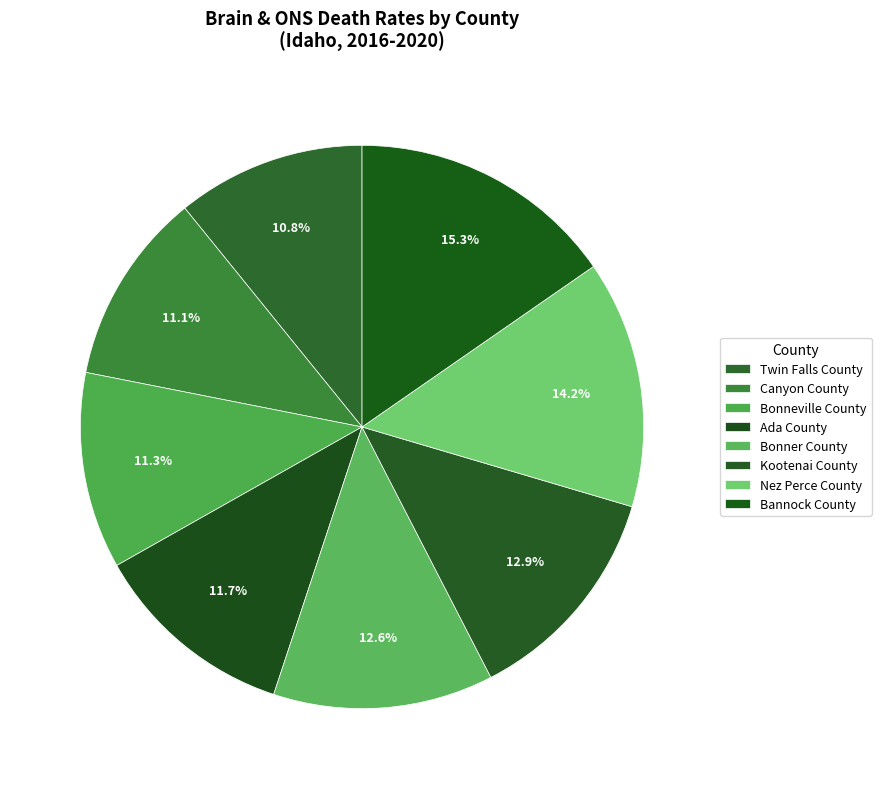

To the nearest percent, what is the combined percentage of Nez Perce County and Kootenai County?

27%